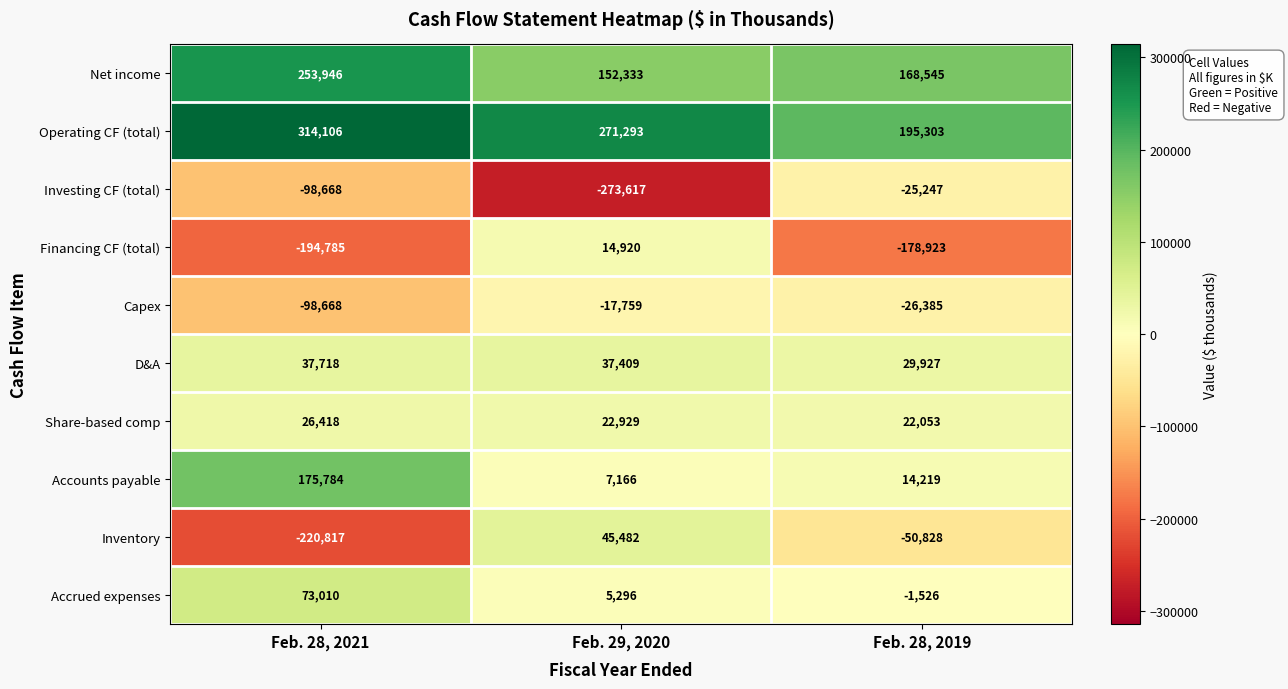

Reading left to right, list all the values displayed in this chart.

Net income: Feb. 28, 2021=253946	Feb. 29, 2020=152333	Feb. 28, 2019=168545
Operating CF (total): Feb. 28, 2021=314106	Feb. 29, 2020=271293	Feb. 28, 2019=195303
Investing CF (total): Feb. 28, 2021=-98668	Feb. 29, 2020=-273617	Feb. 28, 2019=-25247
Financing CF (total): Feb. 28, 2021=-194785	Feb. 29, 2020=14920	Feb. 28, 2019=-178923
Capex: Feb. 28, 2021=-98668	Feb. 29, 2020=-17759	Feb. 28, 2019=-26385
D&A: Feb. 28, 2021=37718	Feb. 29, 2020=37409	Feb. 28, 2019=29927
Share-based comp: Feb. 28, 2021=26418	Feb. 29, 2020=22929	Feb. 28, 2019=22053
Accounts payable: Feb. 28, 2021=175784	Feb. 29, 2020=7166	Feb. 28, 2019=14219
Inventory: Feb. 28, 2021=-220817	Feb. 29, 2020=45482	Feb. 28, 2019=-50828
Accrued expenses: Feb. 28, 2021=73010	Feb. 29, 2020=5296	Feb. 28, 2019=-1526